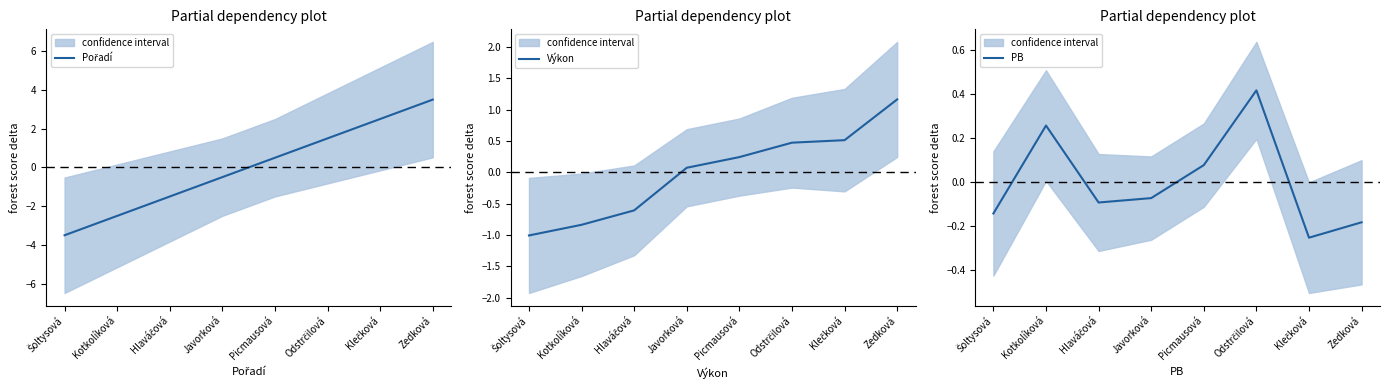

Which series has the largest range (max minus min)?

Pořadí